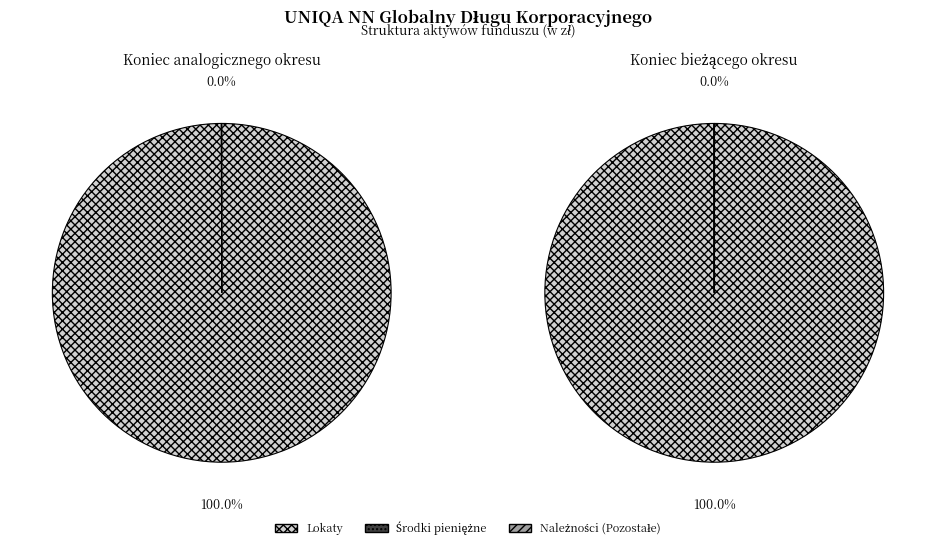

Is it true that Należności (Pozostałe) is 0% of the pie?

True